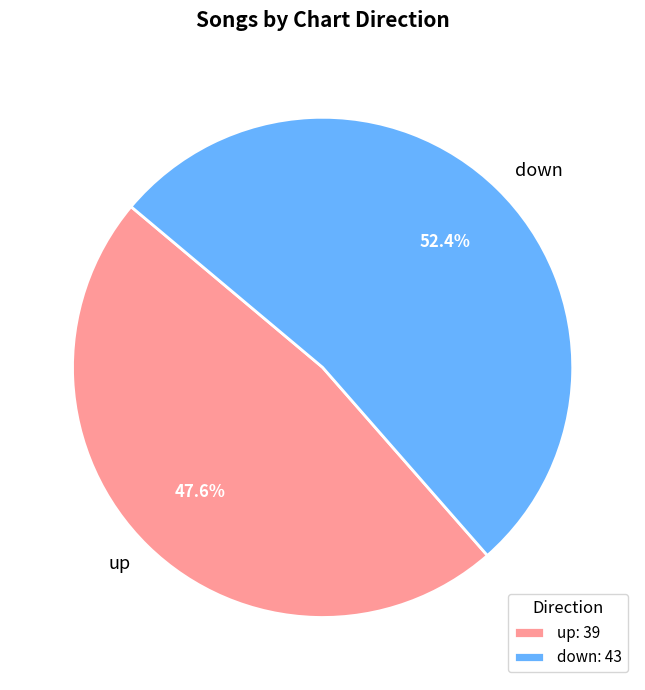

What portion of the pie excludes up?

52.4%